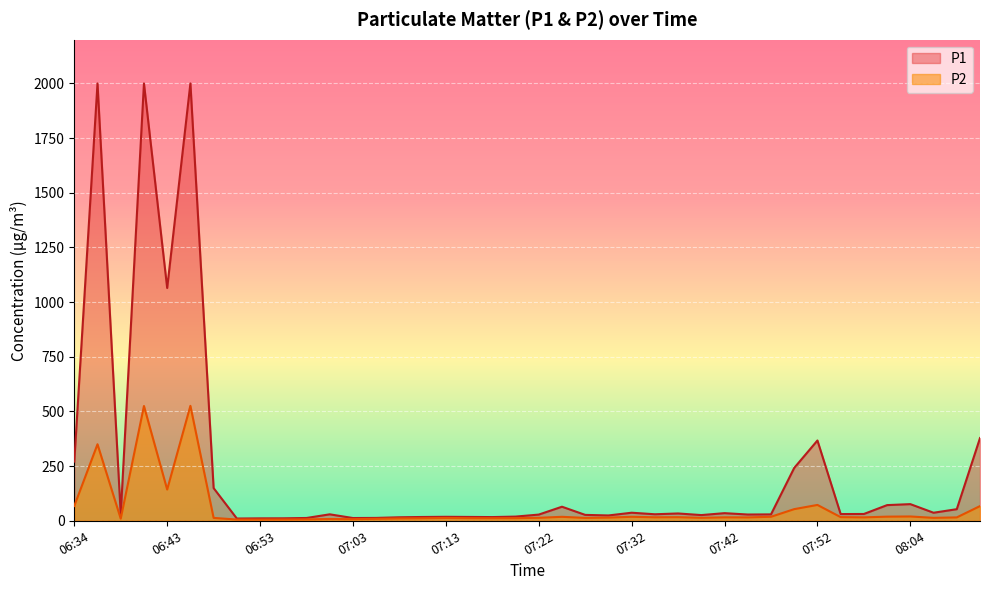

True or false: P1 and P2 cross at least once.

False